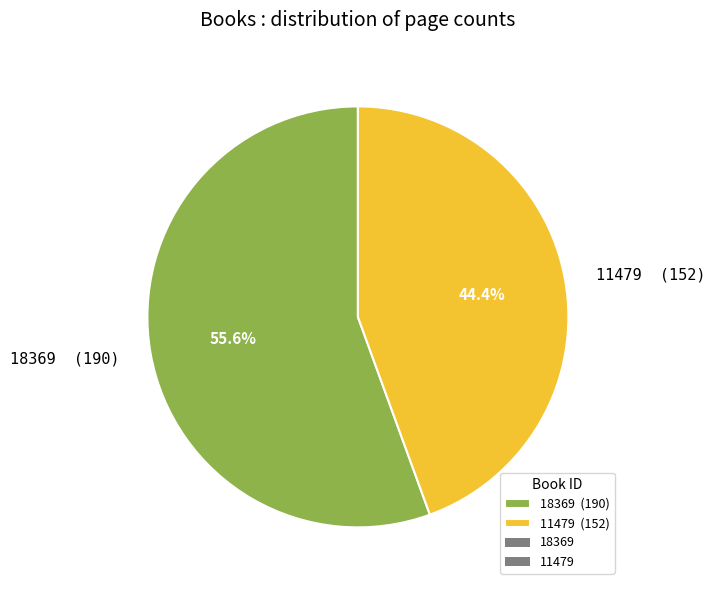

What is the smallest slice in the pie chart?

11479